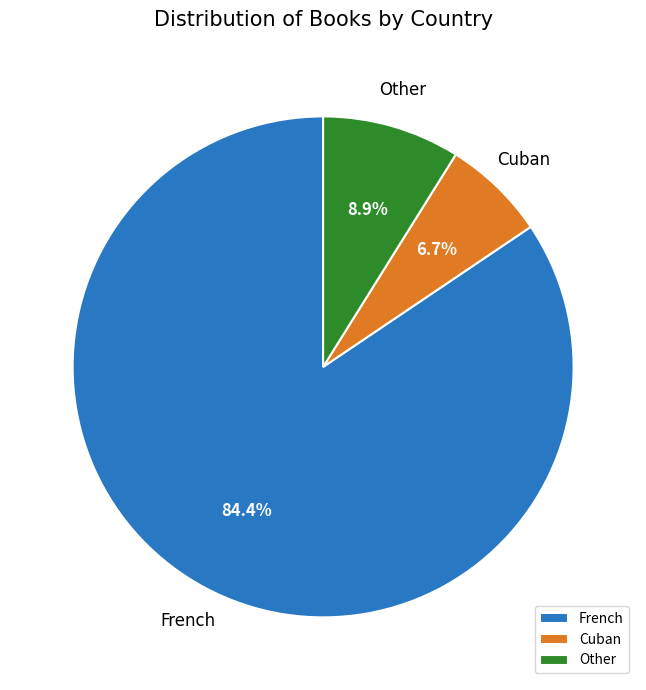

Is it true that Other is 9% of the pie?

True